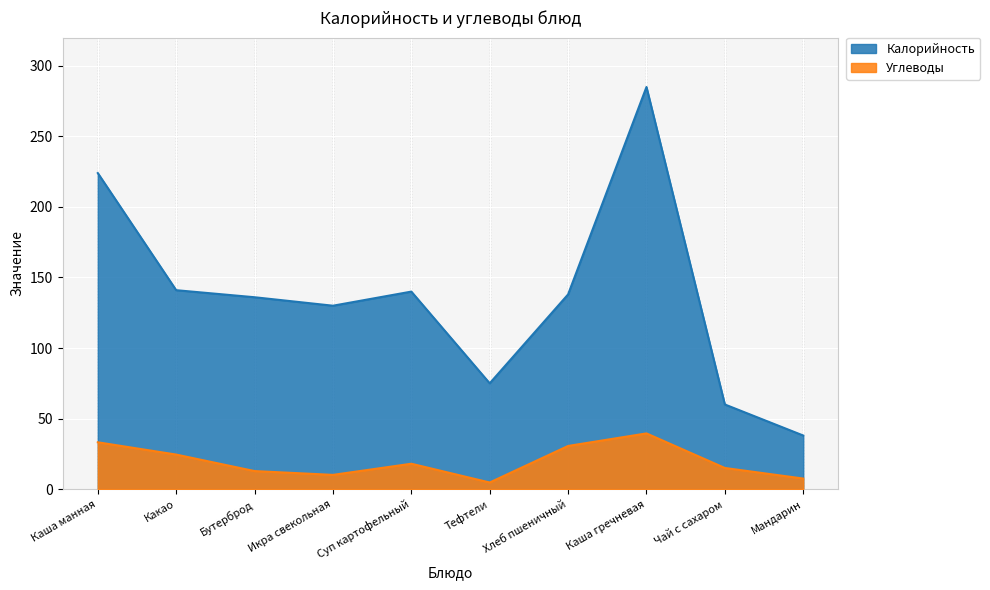

Between Бутерброд and Чай с сахаром, which series saw the biggest shift?

Калорийность